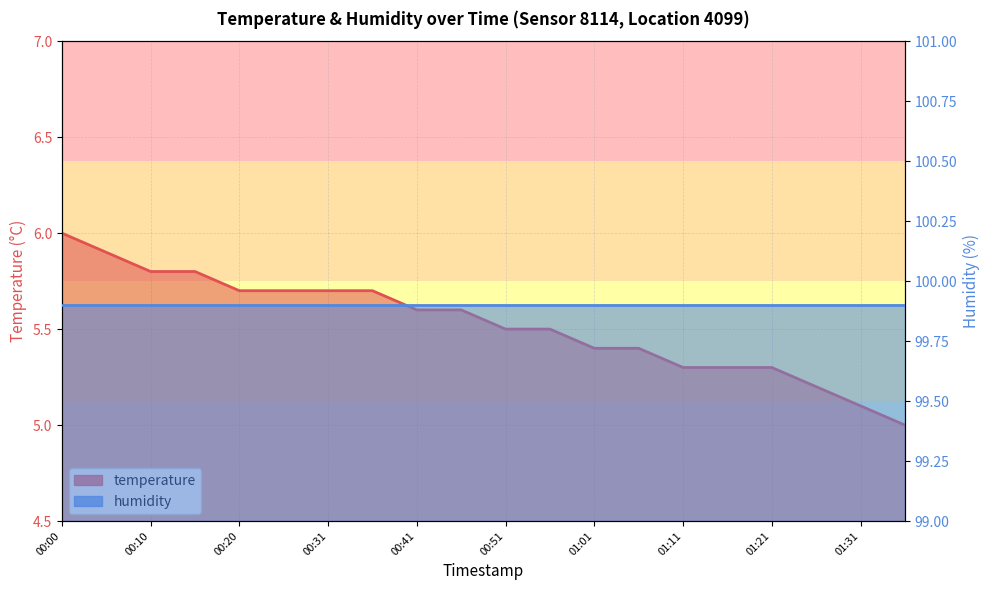

Which has a higher value, 01:06 or 00:31?

00:31